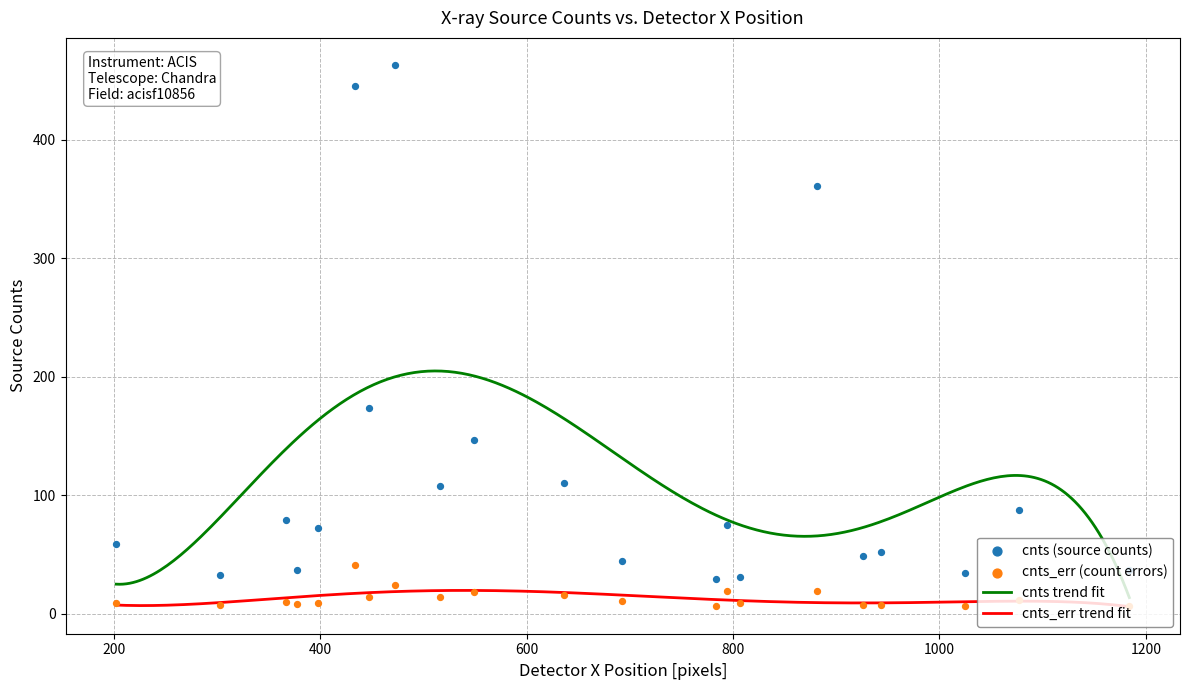

What is the maximum value for cnts trend fit?

204.9